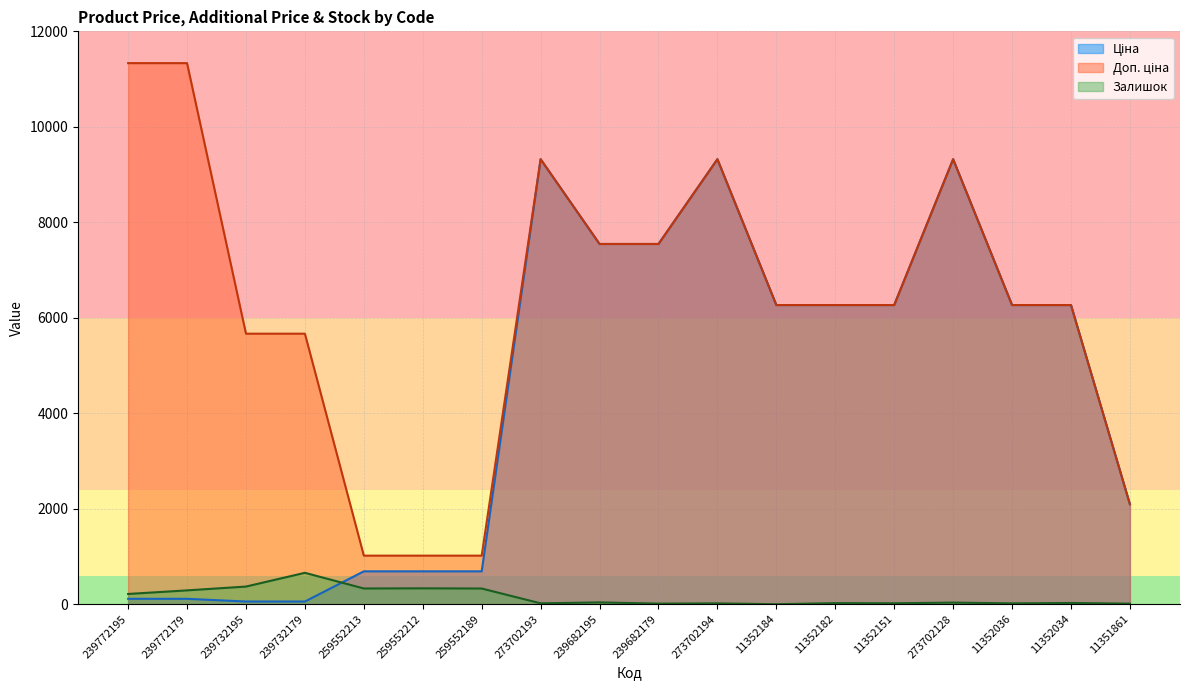

Is it true that Залишок equals 290.0 at 239772179?

True